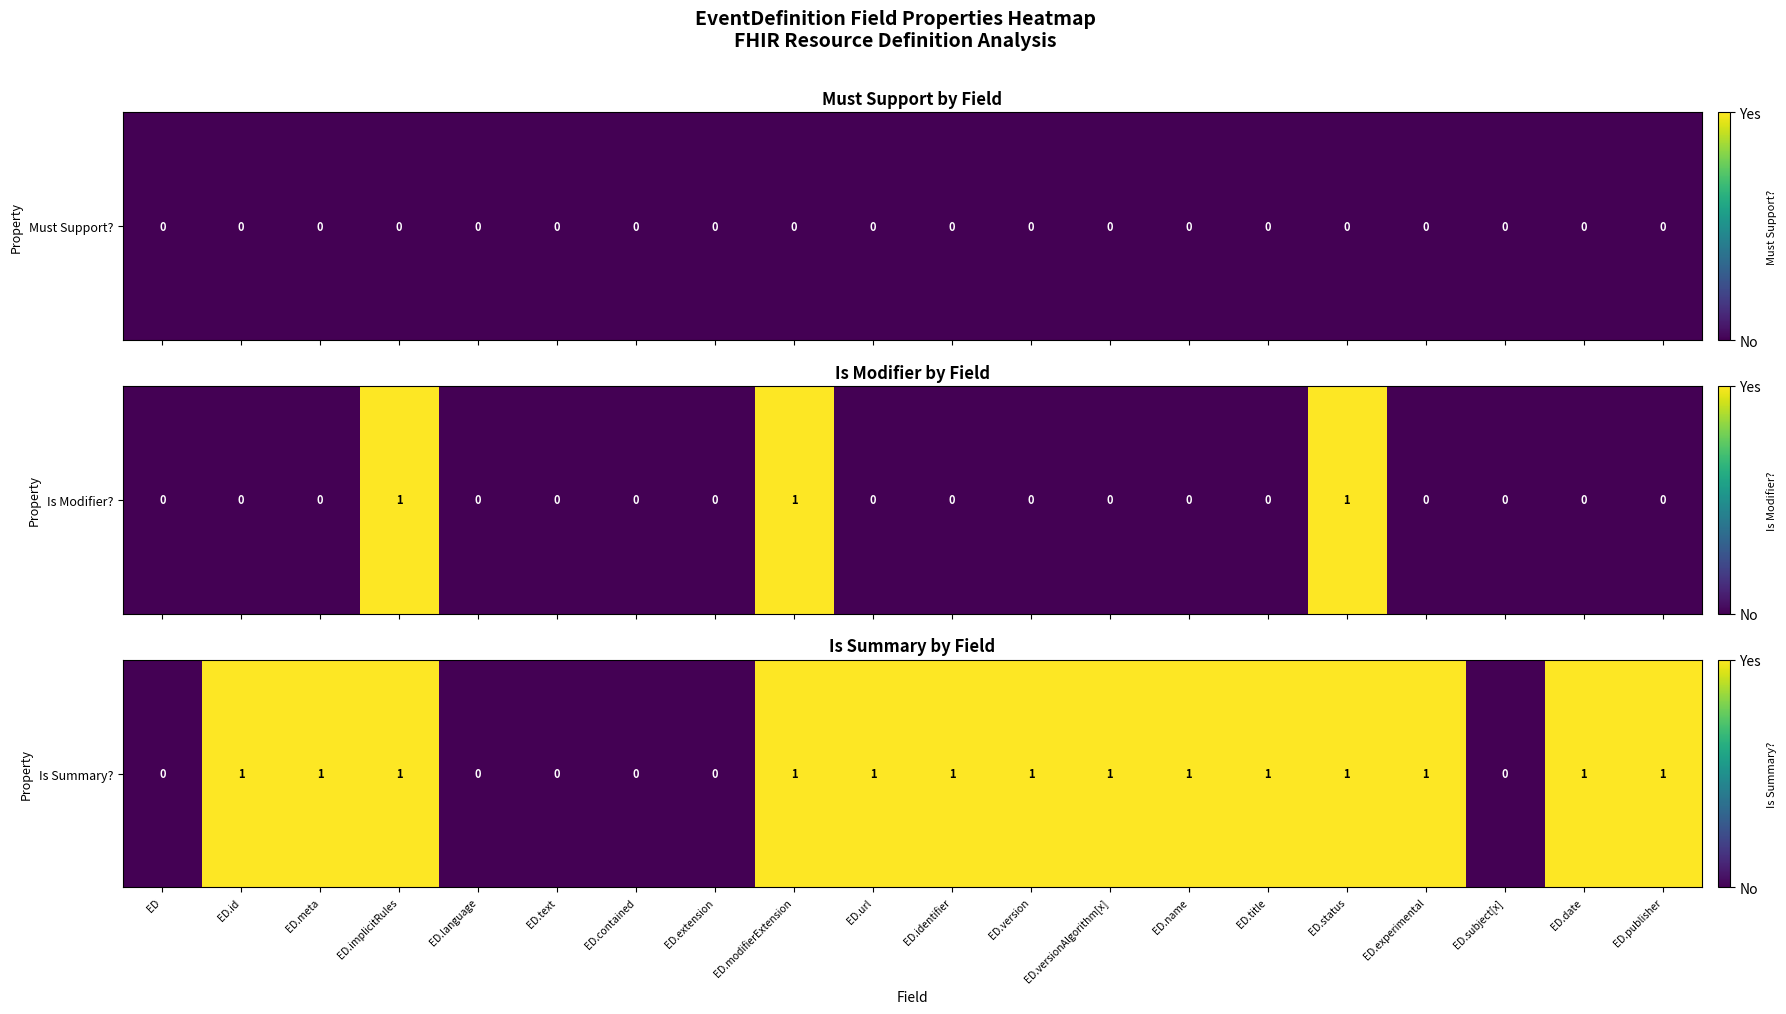

Which has a higher value, ED.id or ED.versionAlgorithm[x]?

ED.id